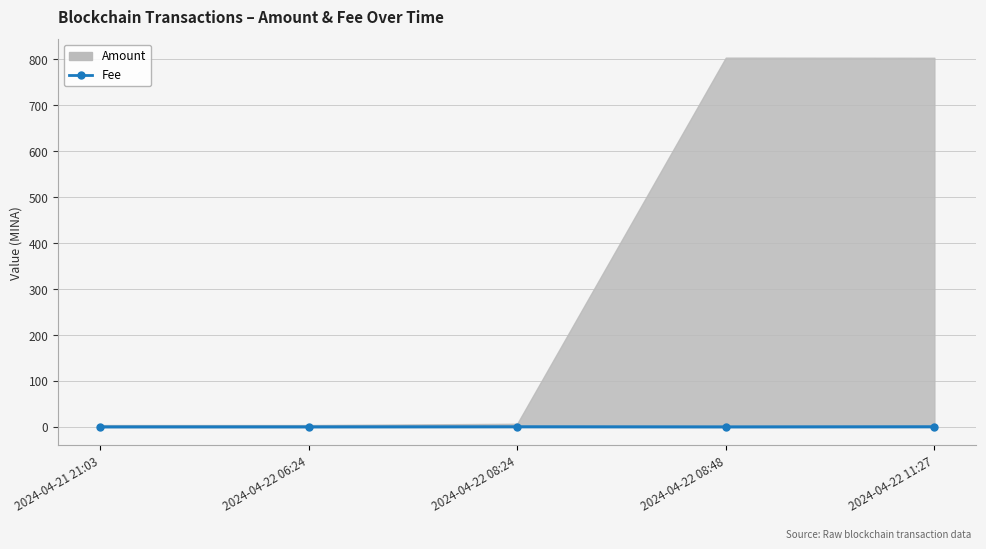

Reading right to left, extract all data points from this chart.

2024-04-22 11:27=0.3	2024-04-22 08:48=0.0	2024-04-22 08:24=0.3	2024-04-22 06:24=0.0	2024-04-21 21:03=0.0